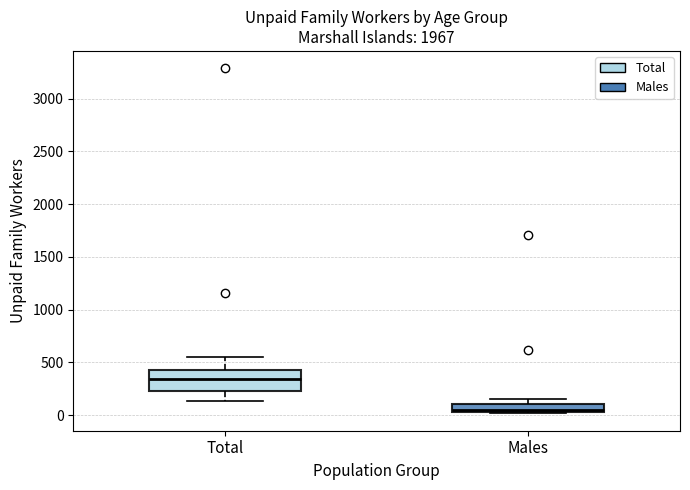

Which box's median line is the lowest?

Males